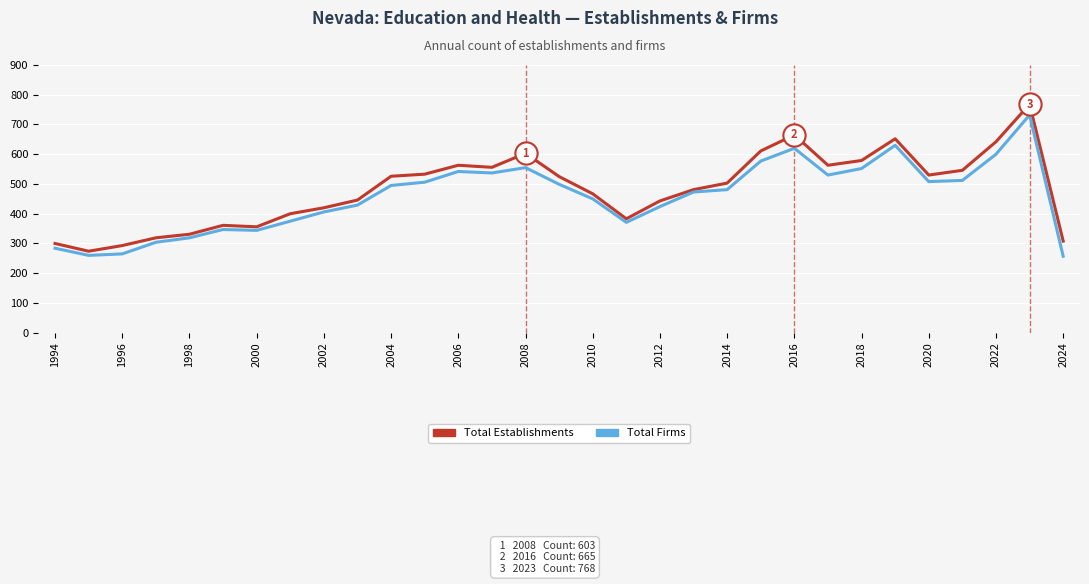

What is the greatest value displayed?

768